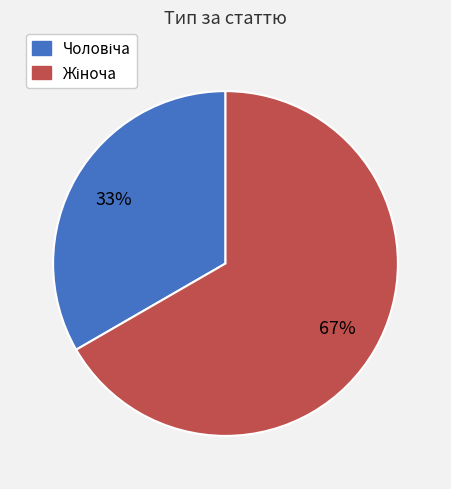

Is there any slice that represents more than half of the pie?

Yes